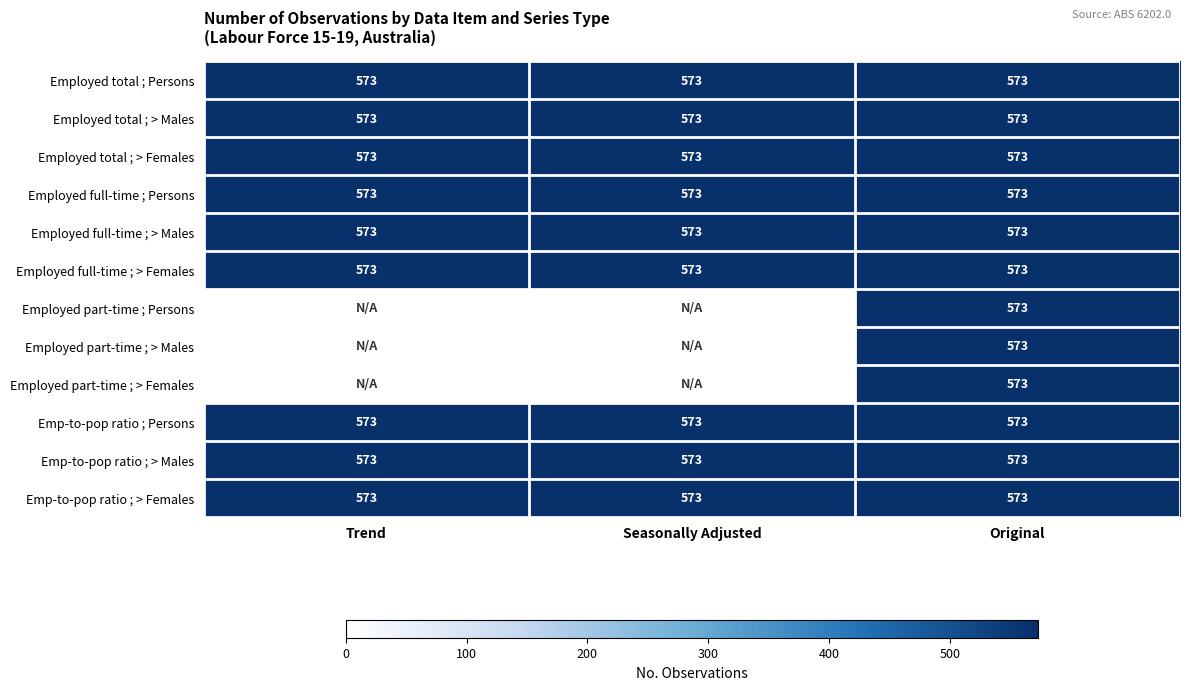

Which has a higher value, Trend or Original?

Trend